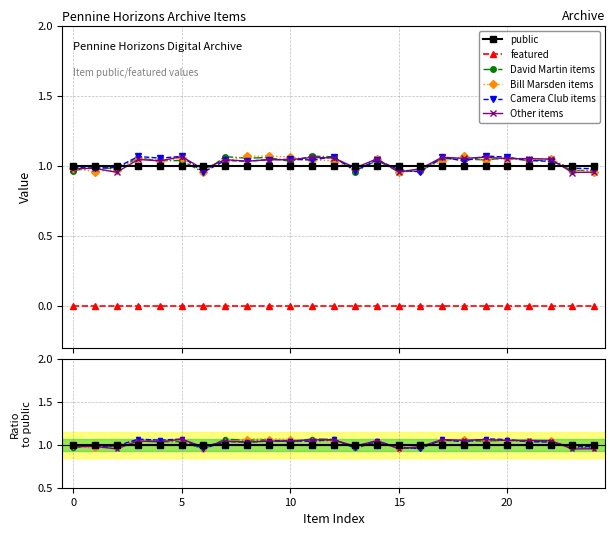

How many times do David Martin items and Other items cross each other?

11